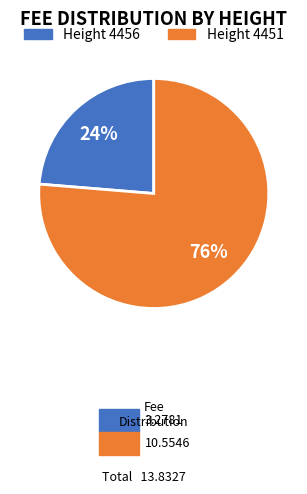

How many segments does this pie chart have?

2